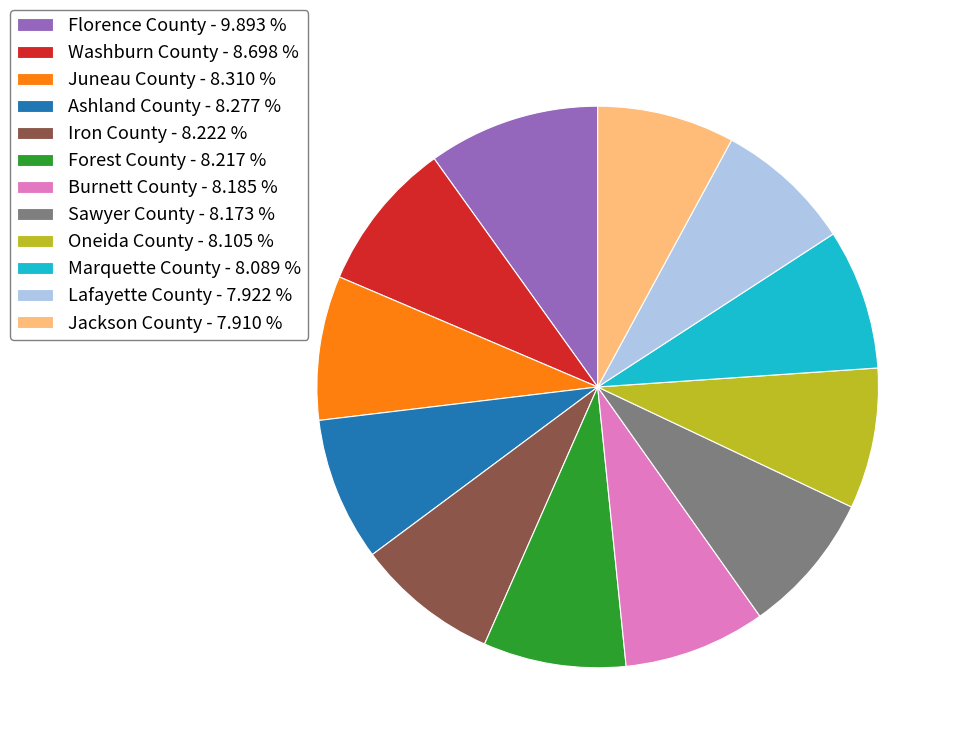

How many segments does this pie chart have?

12